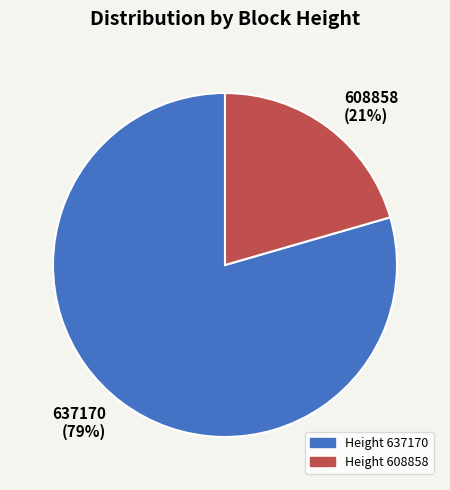

Is it true that 608858 is 34% of the pie?

False